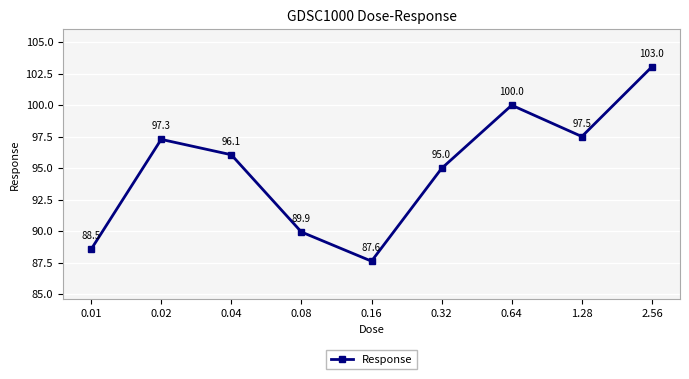

List the labels in order of value, smallest first.

0.16, 0.01, 0.08, 0.32, 0.04, 0.02, 1.28, 0.64, 2.56